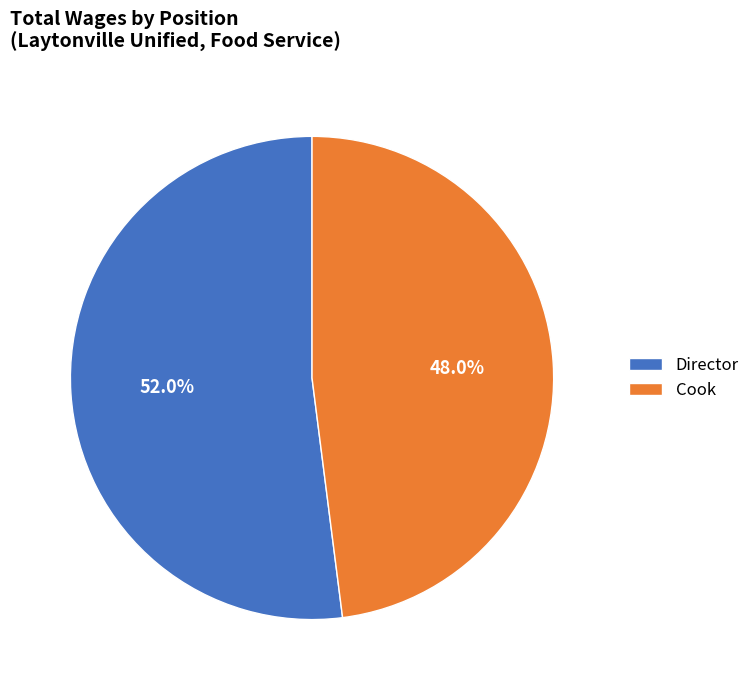

To the nearest percent, what is the difference between the Director and Cook slice percentages?

4%